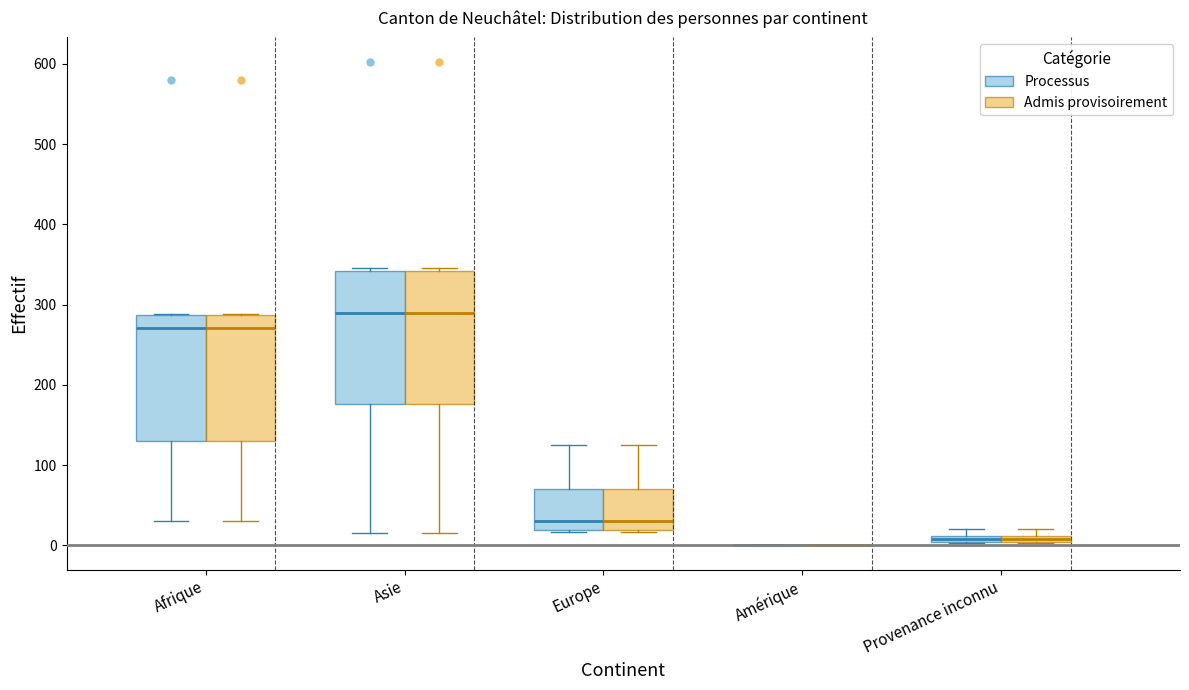

Where does the lower whisker of the box for Afrique (Admis provisoirement) end on the y-axis? The values are not printed on the chart, so give them approximately, as read against the axis.

30